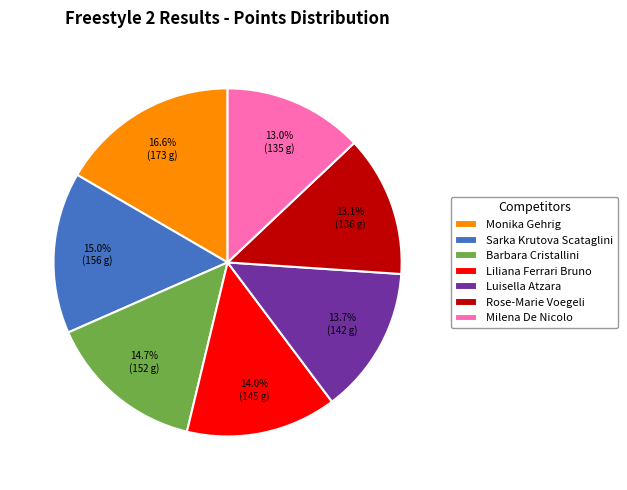

To the nearest percent, what is the average slice percentage?

14%